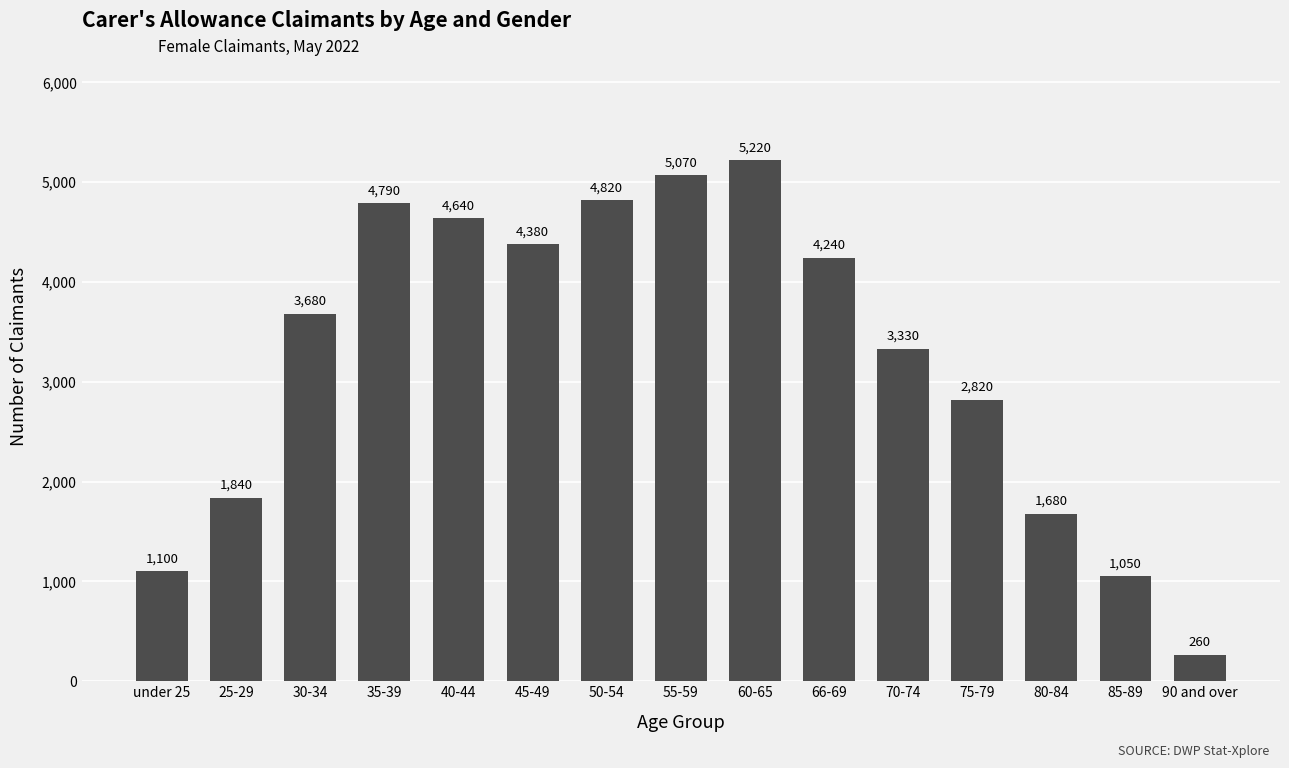

What is the label of the 8th bar from the right?

55-59